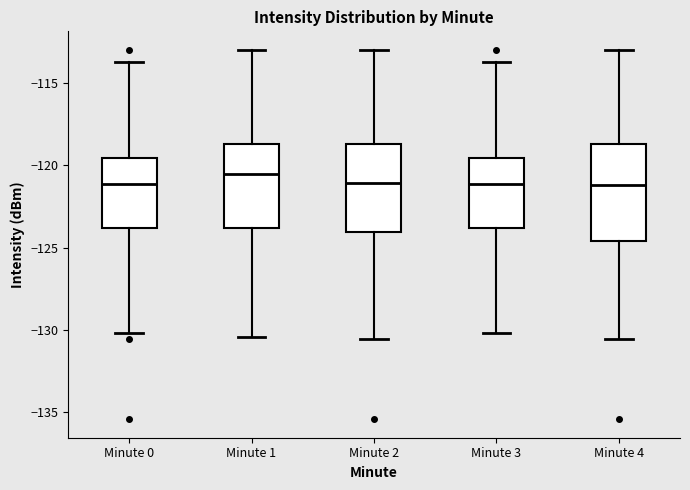

Where does the median line of the box for Minute 3 sit on the y-axis? The values are not printed on the chart, so give them approximately, as read against the axis.

-121.0